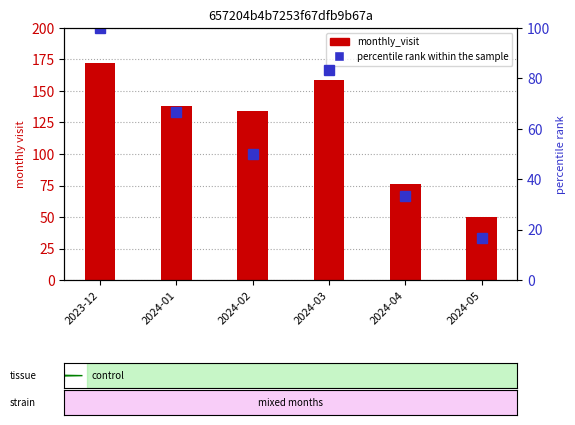

What is the greatest value displayed?

172.0